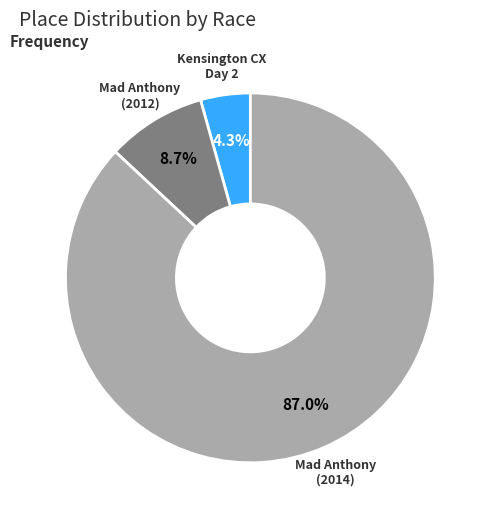

Is there a majority slice in this chart?

Yes